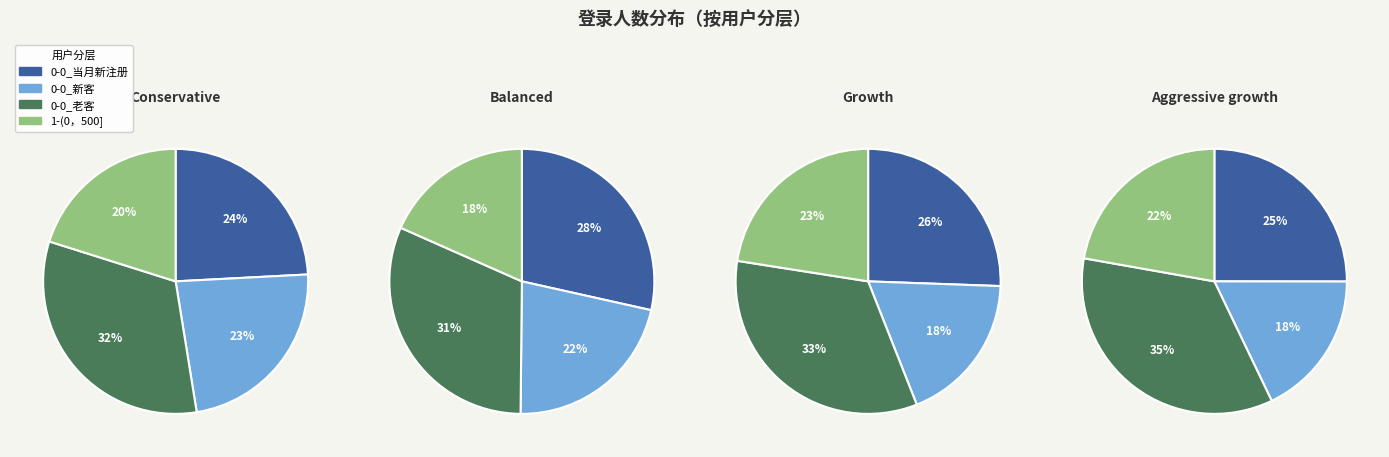

Which category has the biggest portion of the pie?

0-0_老客